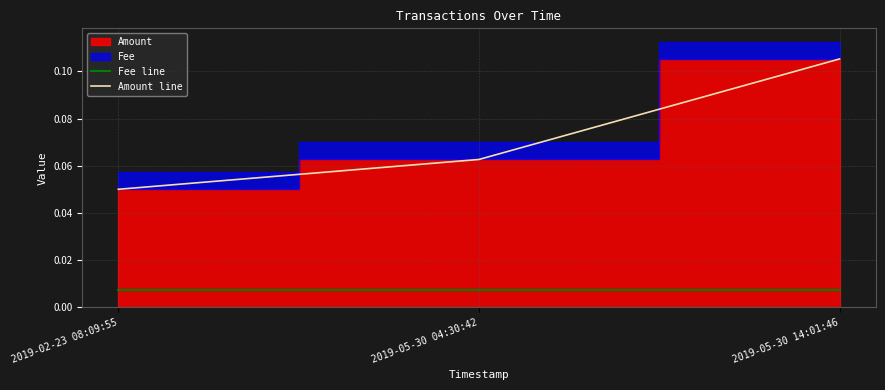

At which category does the chart reach its peak across all series?

2019-05-30 14:01:46